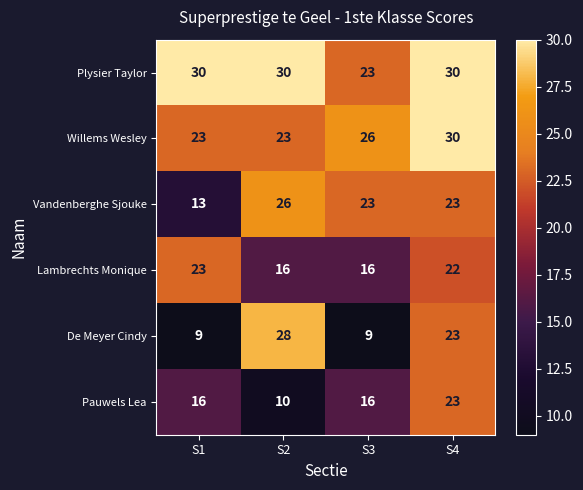

At which category is the sum across all series the highest?

S4